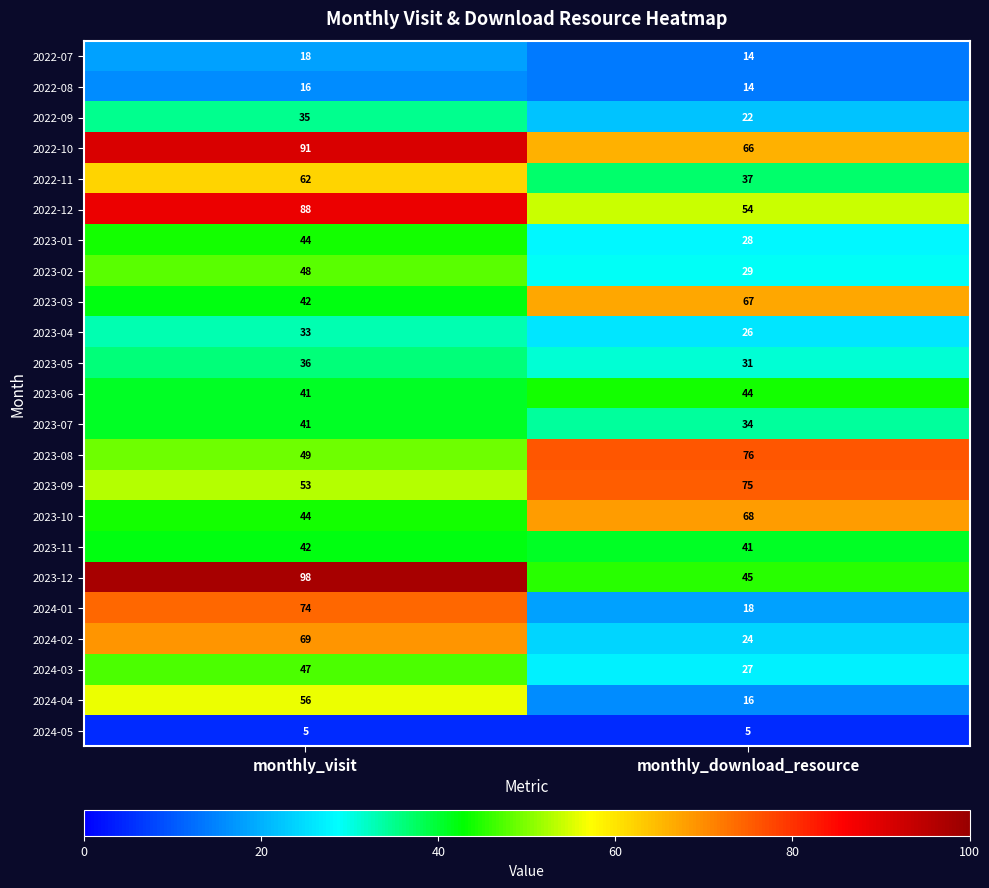

The 2023-03 series shows 47 at monthly_download_resource. True or false?

False